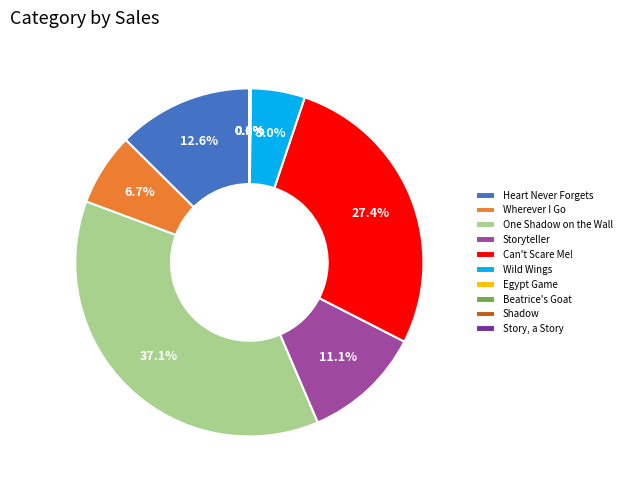

Is there any slice that represents more than half of the pie?

No